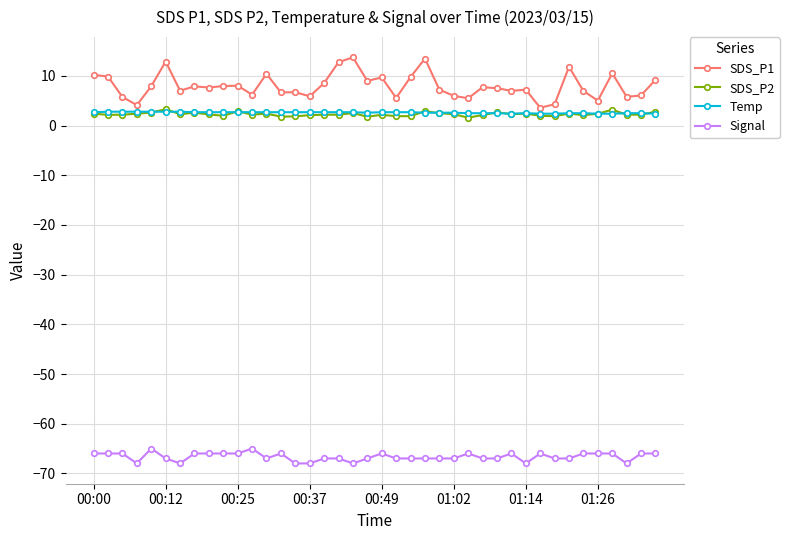

True or false: SDS_P2 has more than 1 points higher than both neighbors.

True